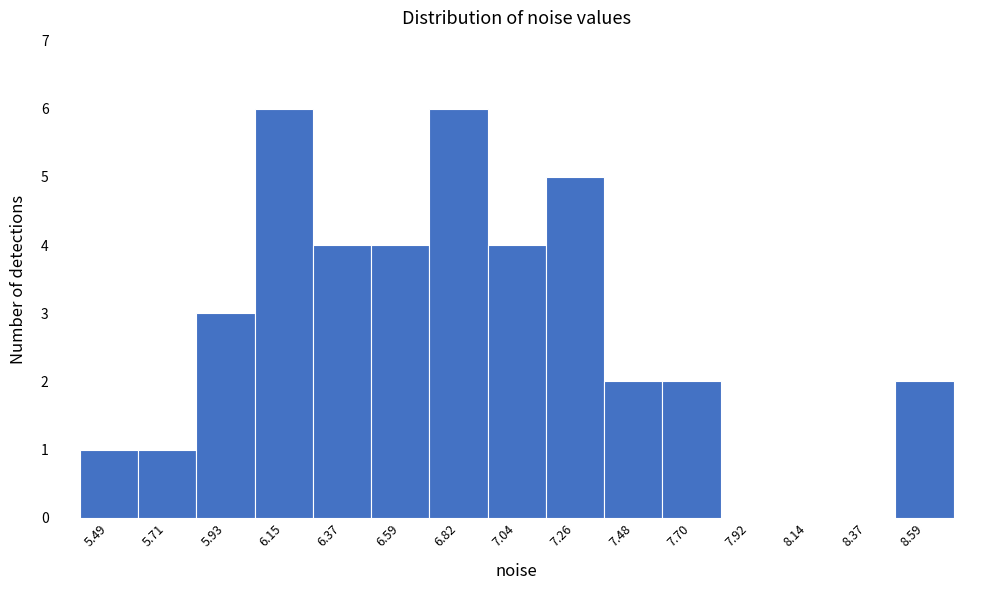

Reading right to left, transcribe all the data shown in this chart.

8.59=2	8.37=0	8.14=0	7.92=0	7.70=2	7.48=2	7.26=5	7.04=4	6.82=6	6.59=4	6.37=4	6.15=6	5.93=3	5.71=1	5.49=1